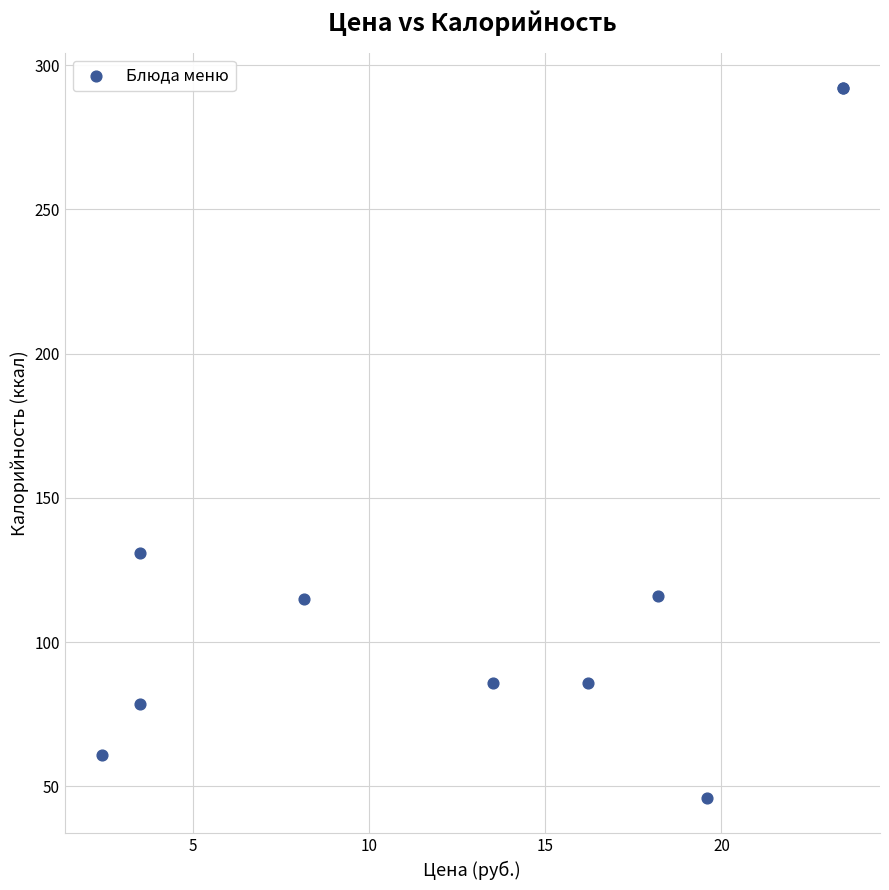

What Y value in the scatter plot is closest to 169?

131.0